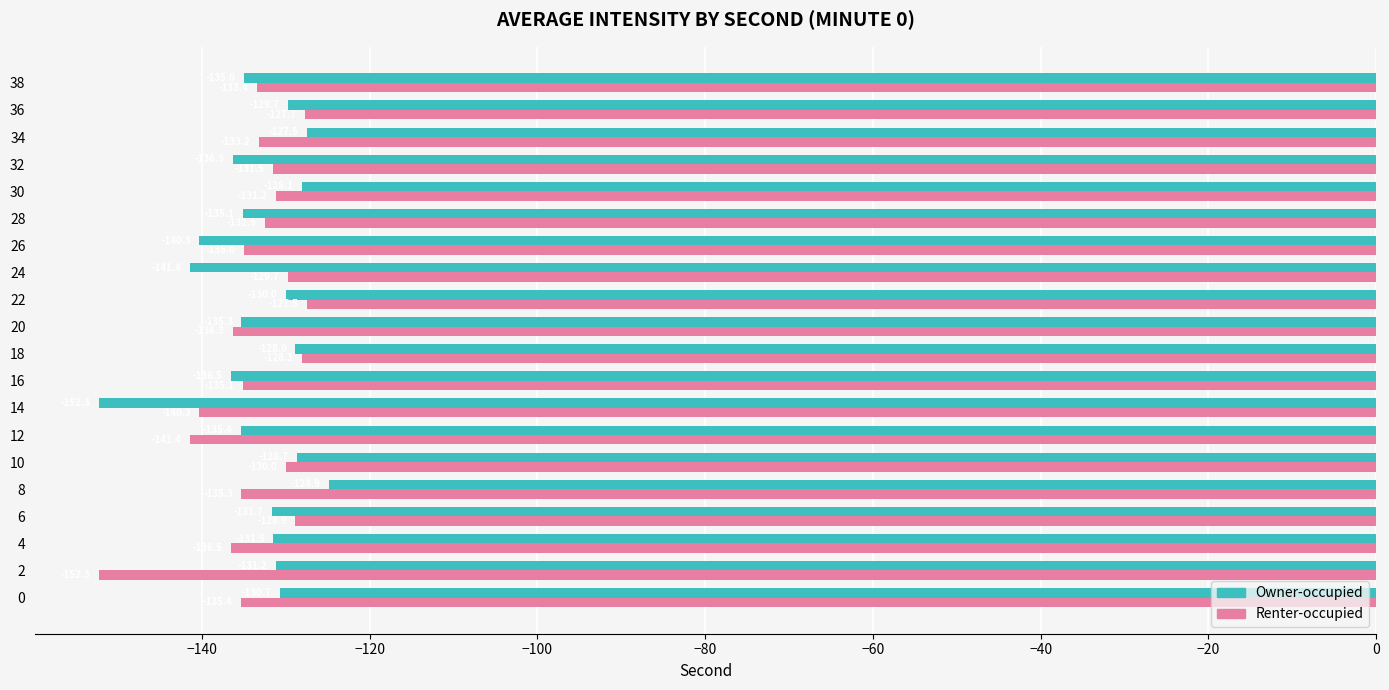

At which label does Owner-occupied reach its minimum?

14